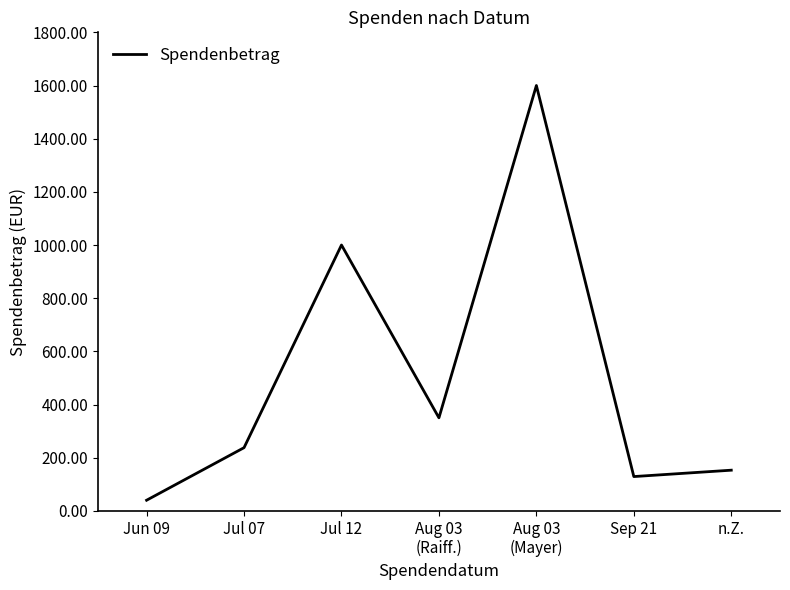

Reading left to right, transcribe all the data shown in this chart.

Jun 09=40.0	Jul 07=237.7	Jul 12=1000.0	Aug 03
(Raiff.)=350.0	Aug 03
(Mayer)=1600.0	Sep 21=129.0	n.Z.=153.0